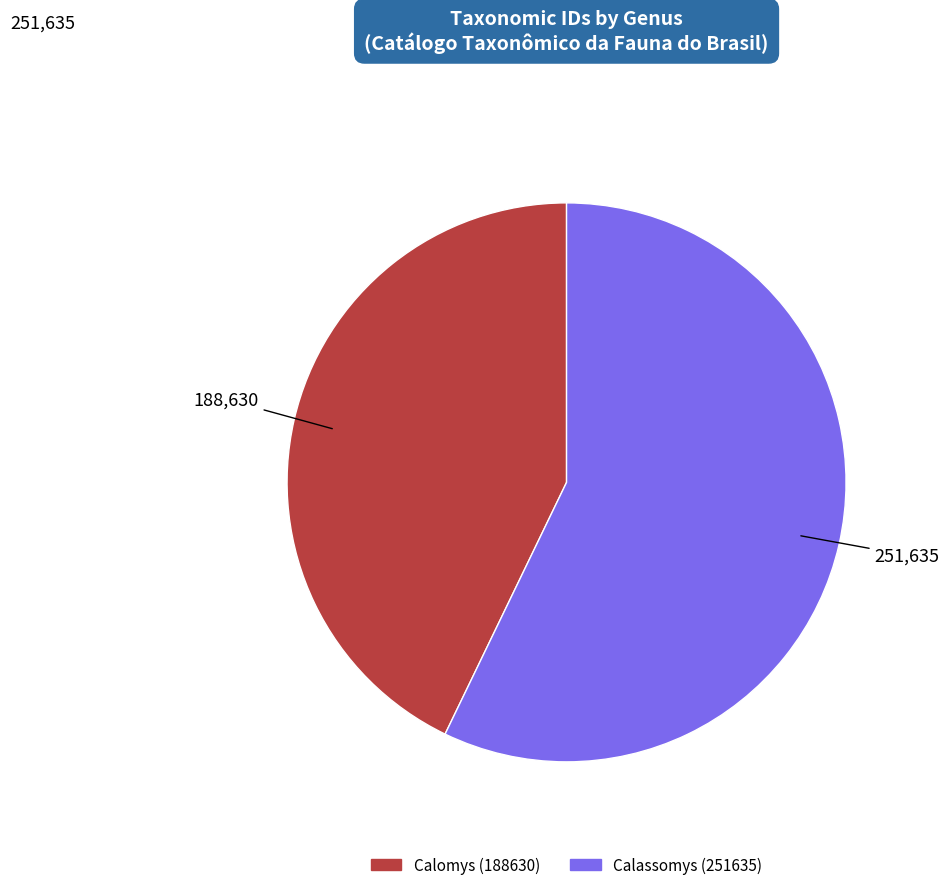

Is the sum of Calomys (188630) and Calassomys (251635) greater than half?

Yes